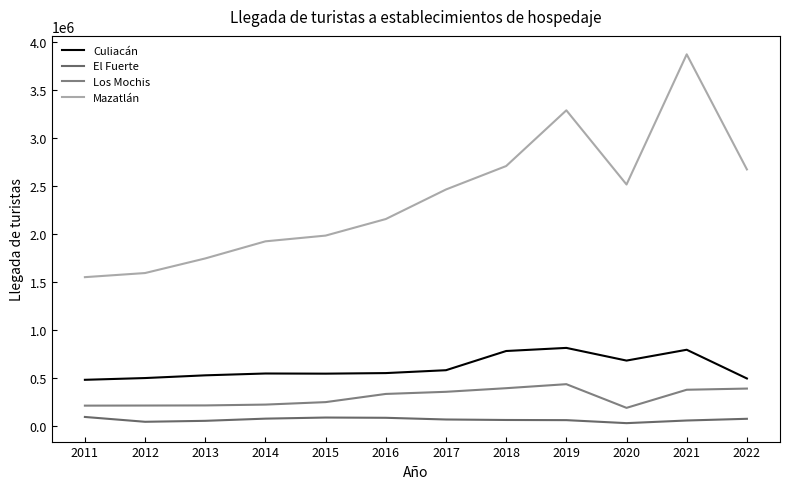

At which category does El Fuerte reach its first local peak?

2015